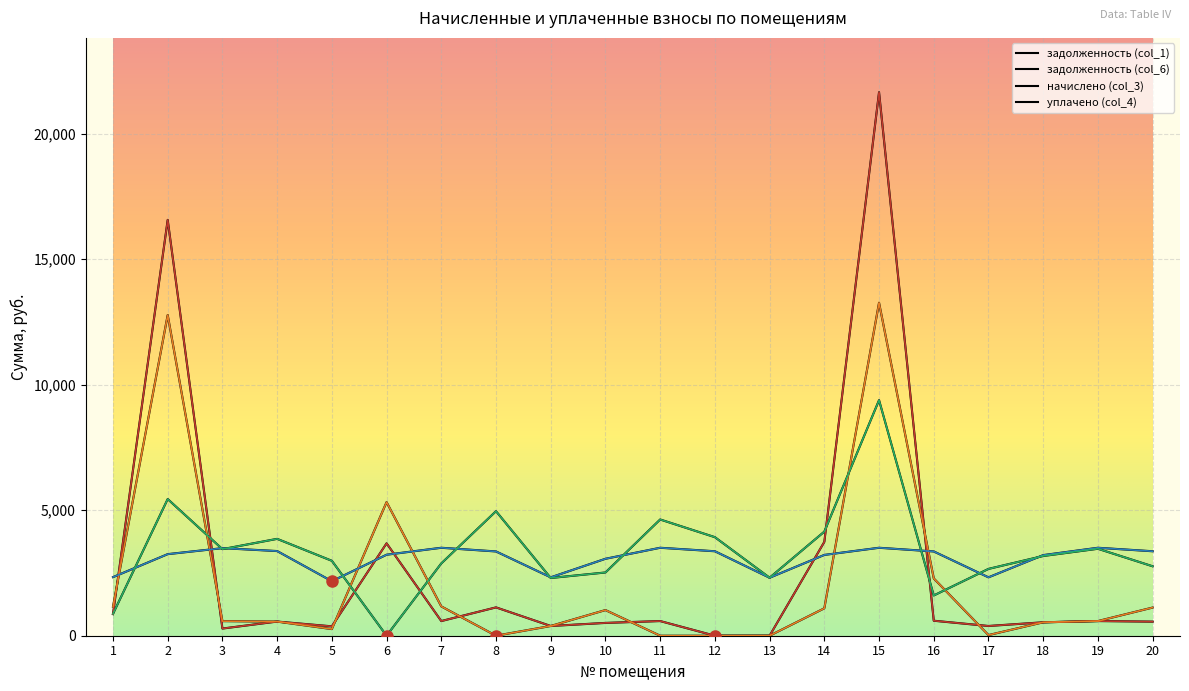

Does the chart have visible grid lines?

Yes